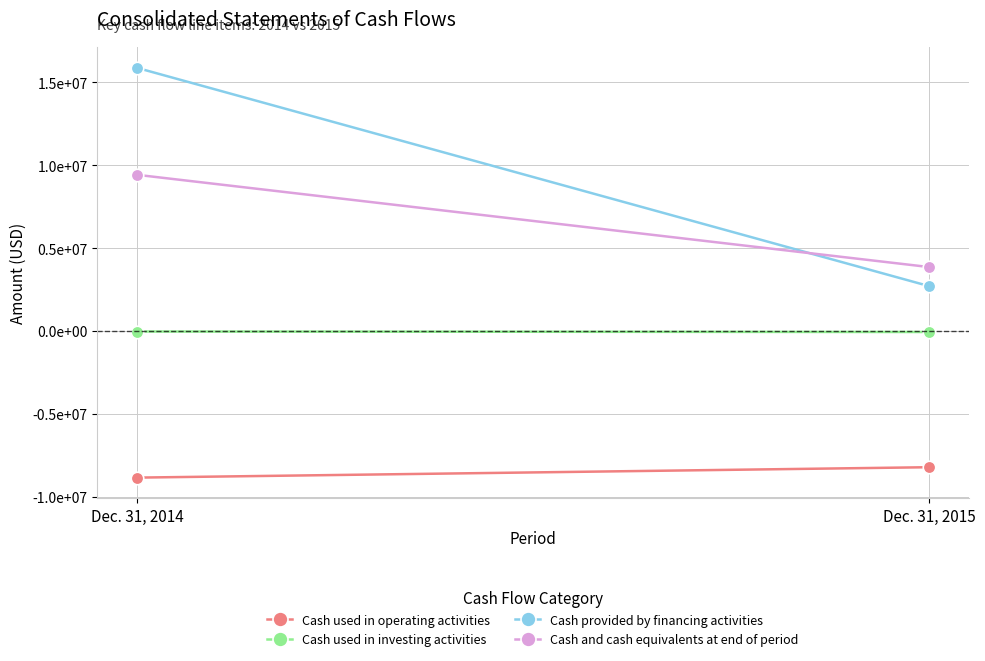

At which label is Cash provided by financing activities closest to 9290452?

Dec. 31, 2015